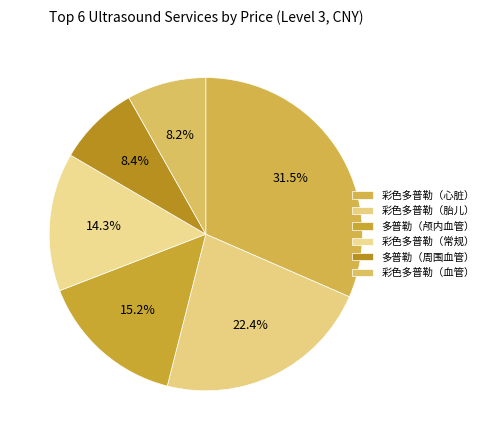

Count the number of slices in the pie.

6